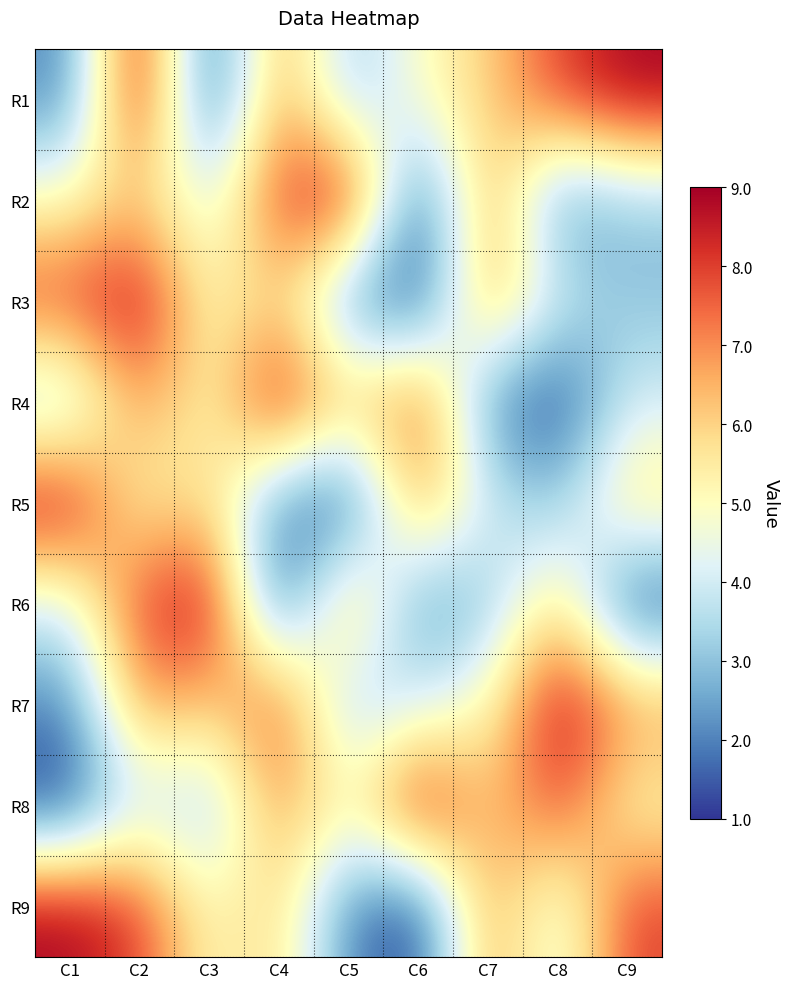

Reading right to left, list all the values displayed in this chart.

R1: C9=9	C8=8	C7=6	C6=5	C5=3	C4=7	C3=1	C2=9	C1=2
R2: C9=3	C8=2	C7=7	C6=1	C5=9	C4=8	C3=4	C2=6	C1=5
R3: C9=3	C8=4	C7=7	C6=1	C5=2	C4=6	C3=5	C2=9	C1=8
R4: C9=4	C8=1	C7=2	C6=8	C5=6	C4=9	C3=5	C2=7	C1=3
R5: C9=6	C8=3	C7=4	C6=7	C5=1	C4=2	C3=6	C2=5	C1=9
R6: C9=1	C8=6	C7=3	C6=2	C5=7	C4=1	C3=9	C2=8	C1=4
R7: C9=7	C8=9	C7=5	C6=4	C5=3	C4=8	C3=6	C2=7	C1=2
R8: C9=5	C8=8	C7=6	C6=9	C5=5	C4=7	C3=3	C2=4	C1=1
R9: C9=8	C8=4	C7=7	C6=1	C5=2	C4=6	C3=5	C2=8	C1=9